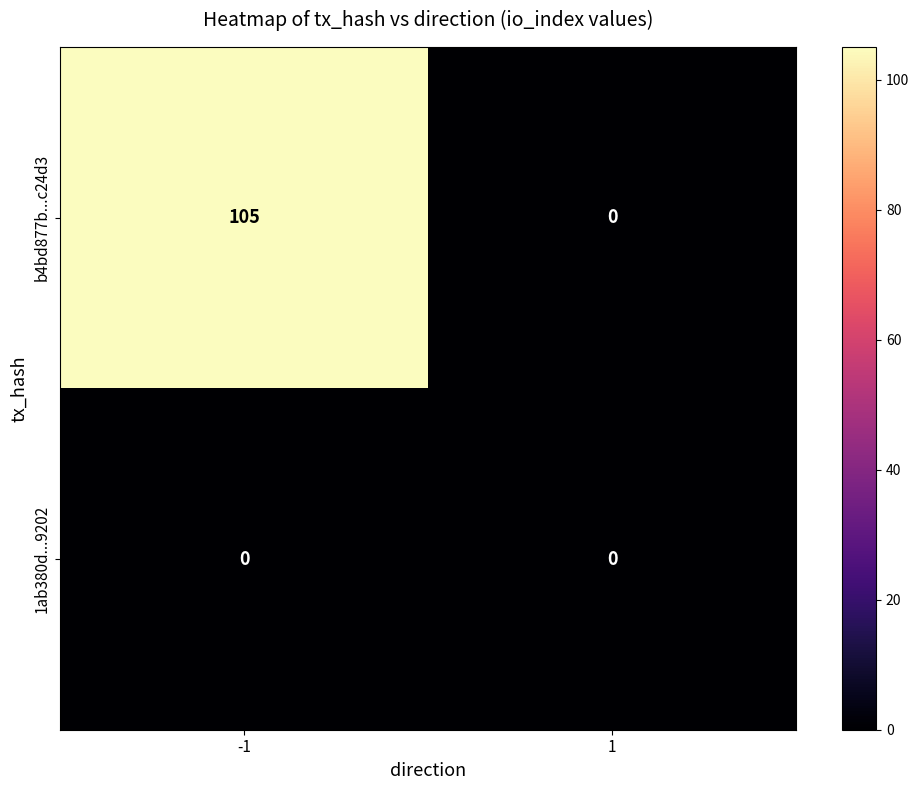

Rank the series by their average value, from highest to lowest.

b4bd877b...c24d3, 1ab380d...9202